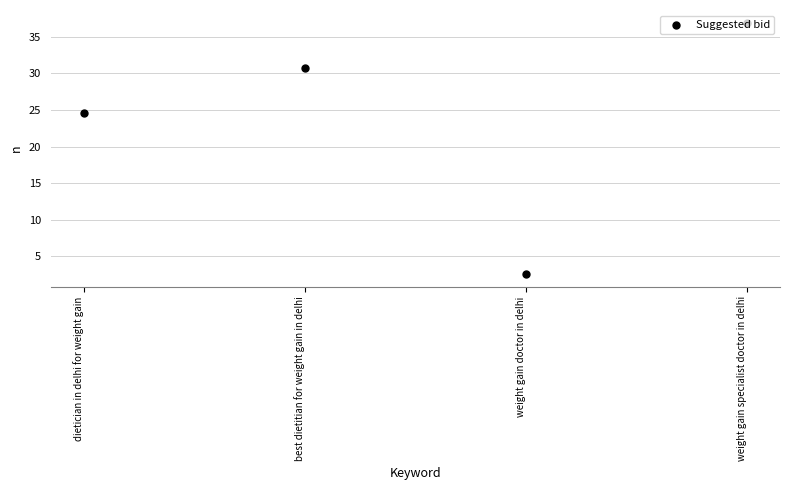

Approximately how many times larger is the value at weight gain doctor in delhi compared to best dietitian for weight gain in delhi?

0.1